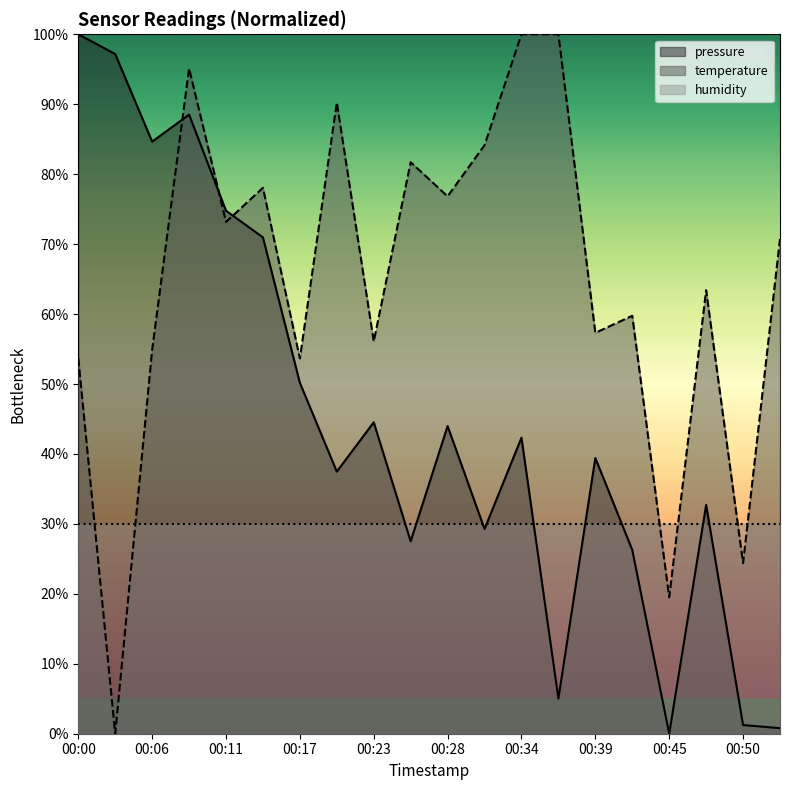

The value of temperature at 00:36 is 100.0. True or false?

True